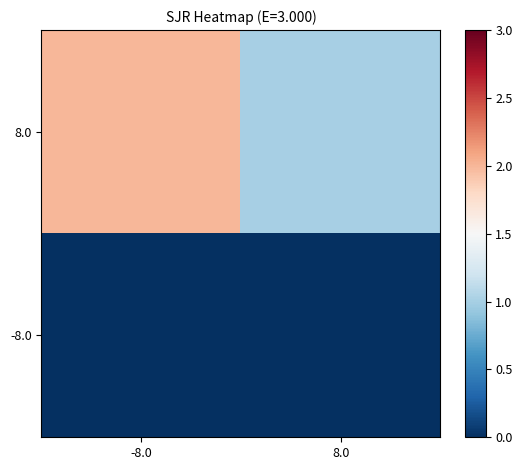

Rank the series at 8.0 from highest to lowest value.

8.0, -8.0